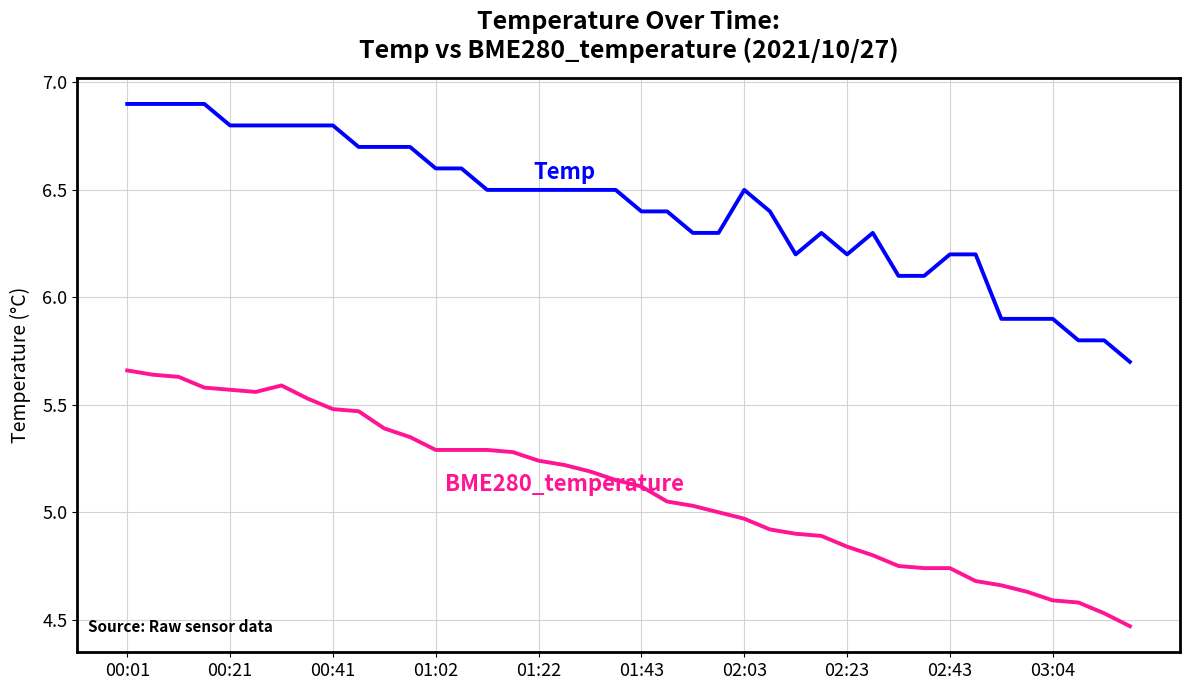

Reading left to right, list all the values displayed in this chart.

Temp: 6.9	6.9	6.9	6.9	6.8	6.8	6.8	6.8	6.8	6.7	6.7	6.7	6.6	6.6	6.5	6.5	6.5	6.5	6.5	6.5	6.4	6.4	6.3	6.3	6.5	6.4	6.2	6.3	6.2	6.3	6.1	6.1	6.2	6.2	5.9	5.9	5.9	5.8	5.8	5.7
BME280_temperature: 5.7	5.6	5.6	5.6	5.6	5.6	5.6	5.5	5.5	5.5	5.4	5.3	5.3	5.3	5.3	5.3	5.2	5.2	5.2	5.2	5.1	5.0	5.0	5.0	5.0	4.9	4.9	4.9	4.8	4.8	4.8	4.7	4.7	4.7	4.7	4.6	4.6	4.6	4.5	4.5